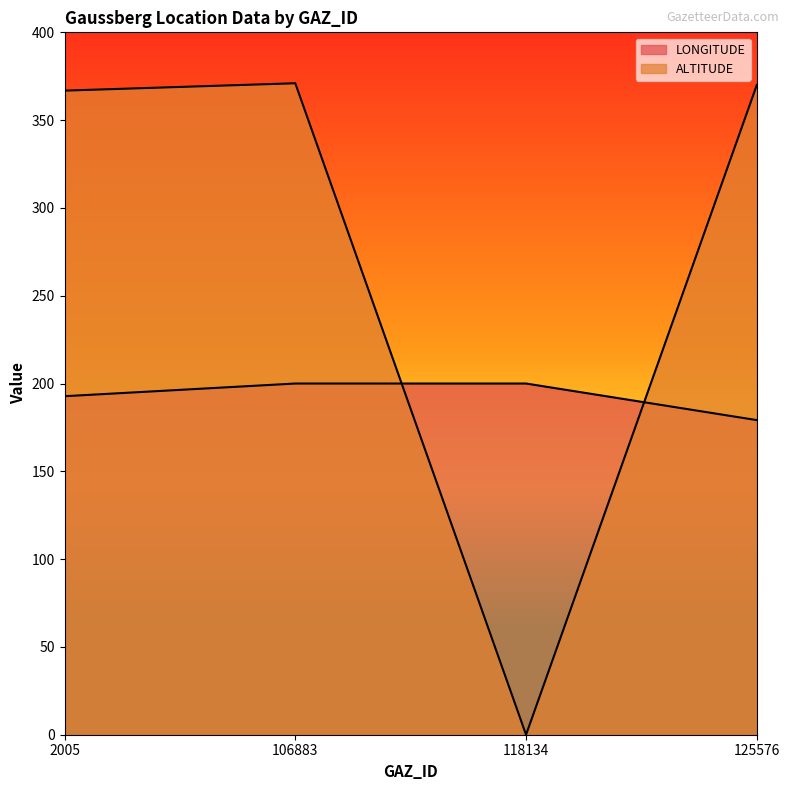

True or false: ALTITUDE and LONGITUDE cross at least once.

True